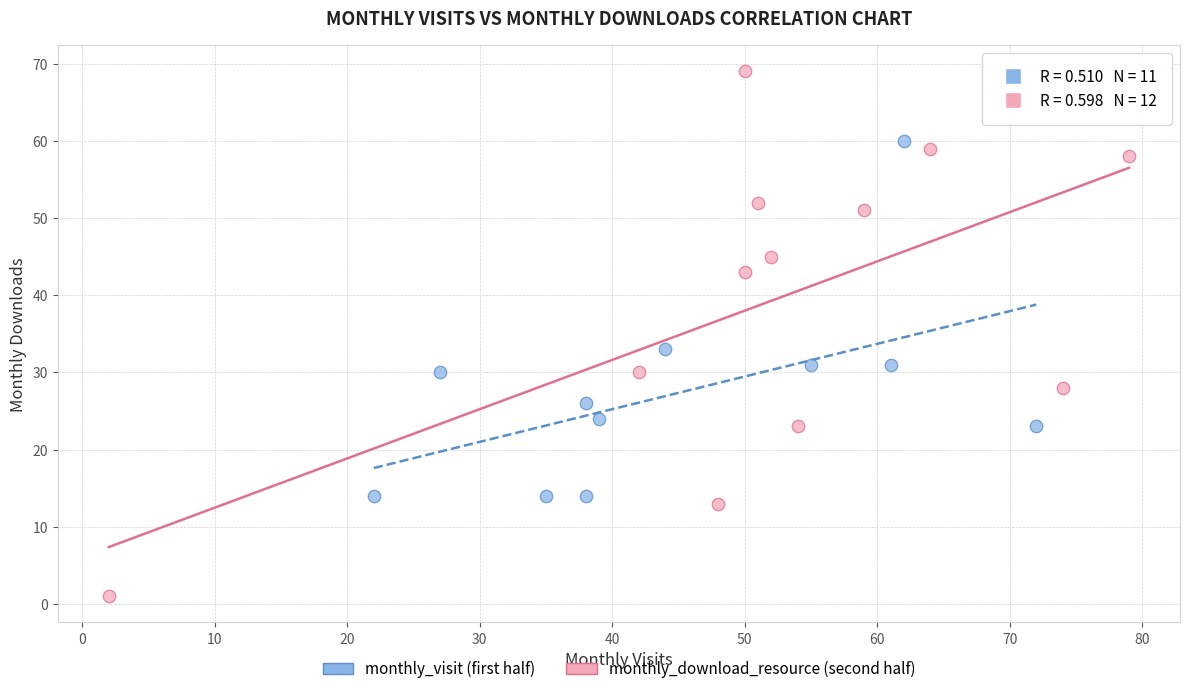

Which series reaches the maximum Y coordinate?

monthly_download_resource (second half)